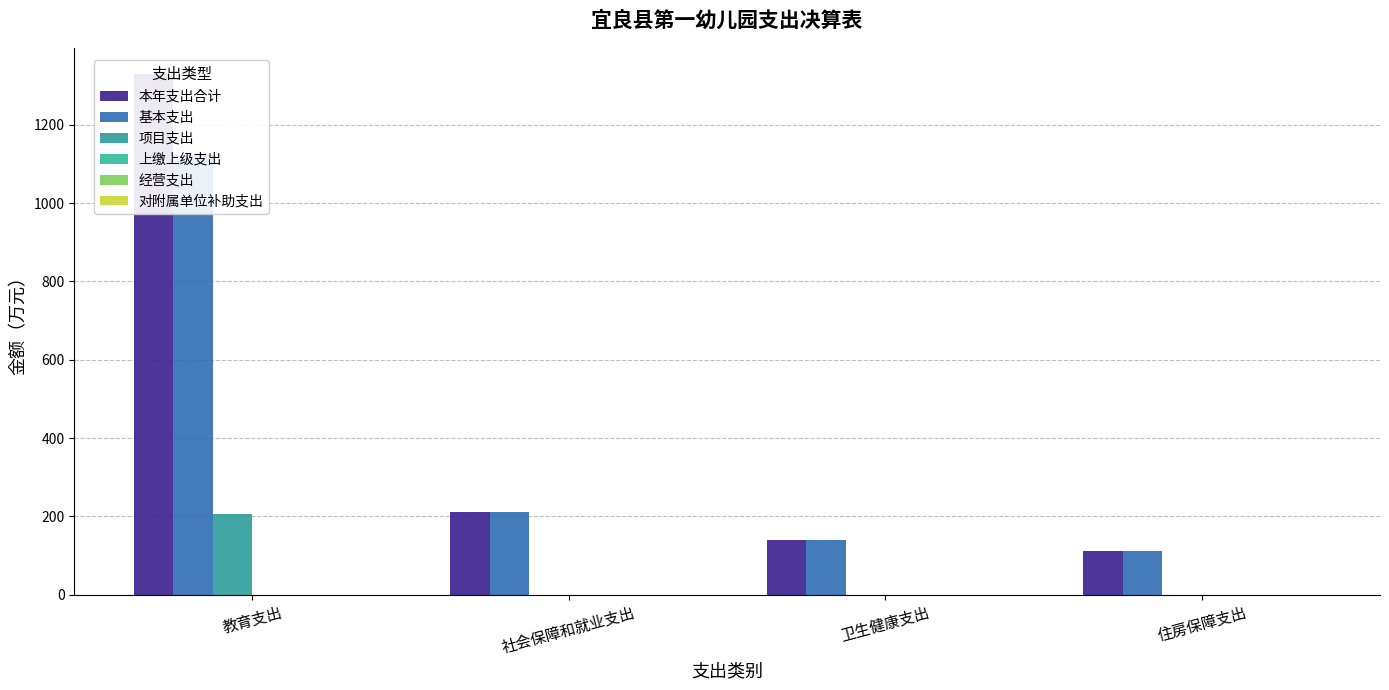

At how many categories does at least one series exceed 804?

1